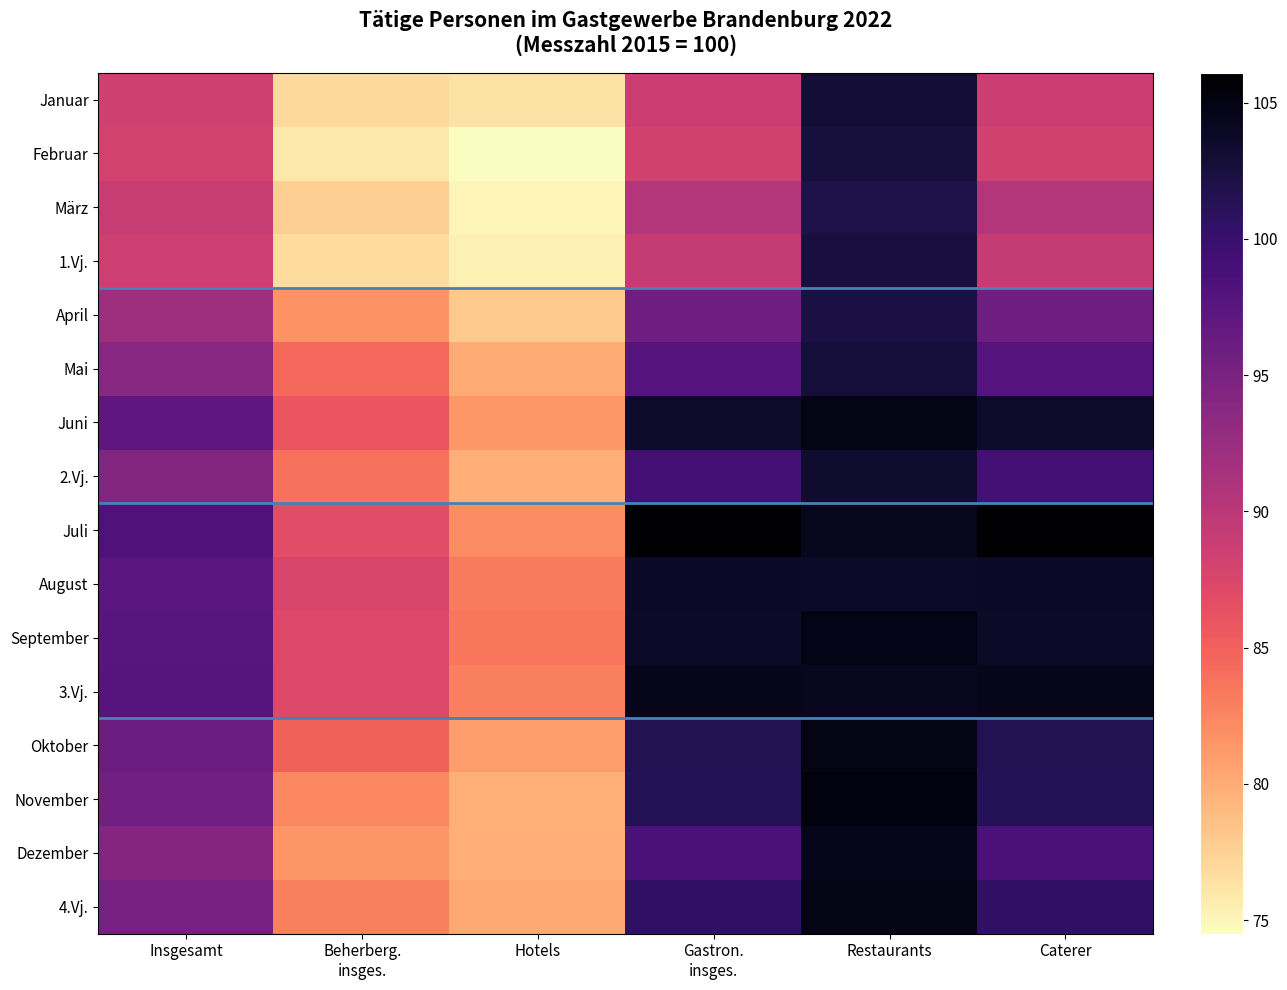

What is the maximum value shown in the chart?

106.1